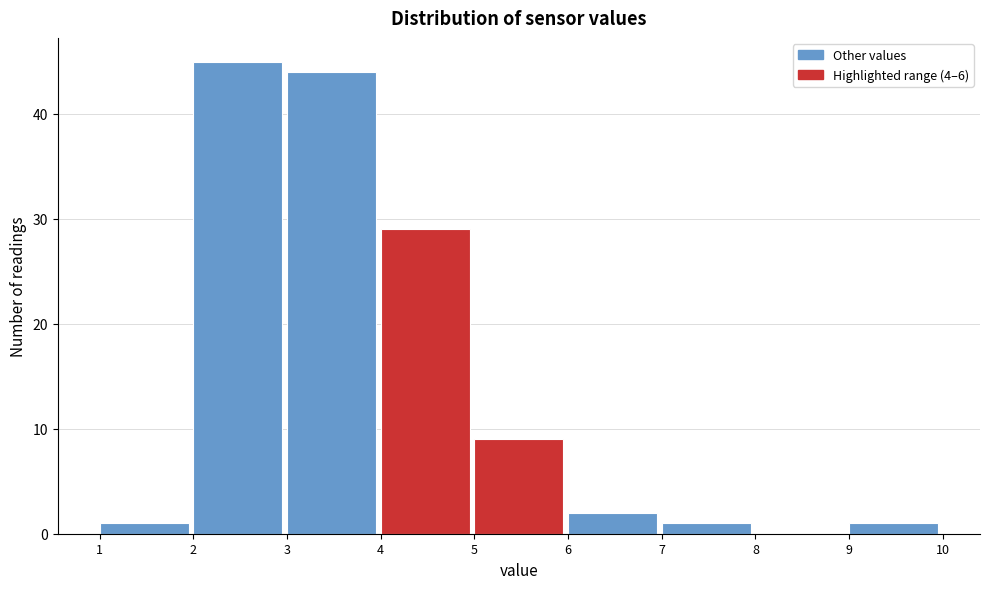

Reading left to right, list every bar in this chart as the range it spans on the x-axis followed by its height. The values are not printed on the chart, so give them approximately, as read against the axis.

1 to 2: 1
2 to 3: 45
3 to 4: 44
4 to 5: 29
5 to 6: 9
6 to 7: 2
7 to 8: 1
8 to 9: 0
9 to 10: 1